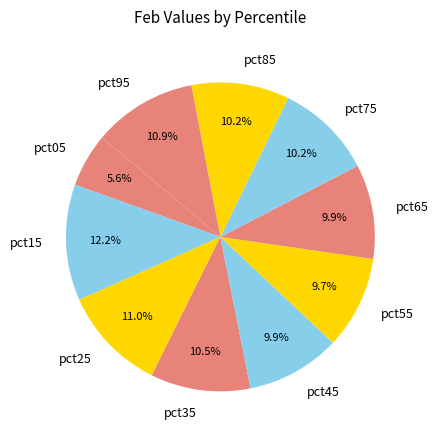

What is the largest slice in the pie chart?

pct15